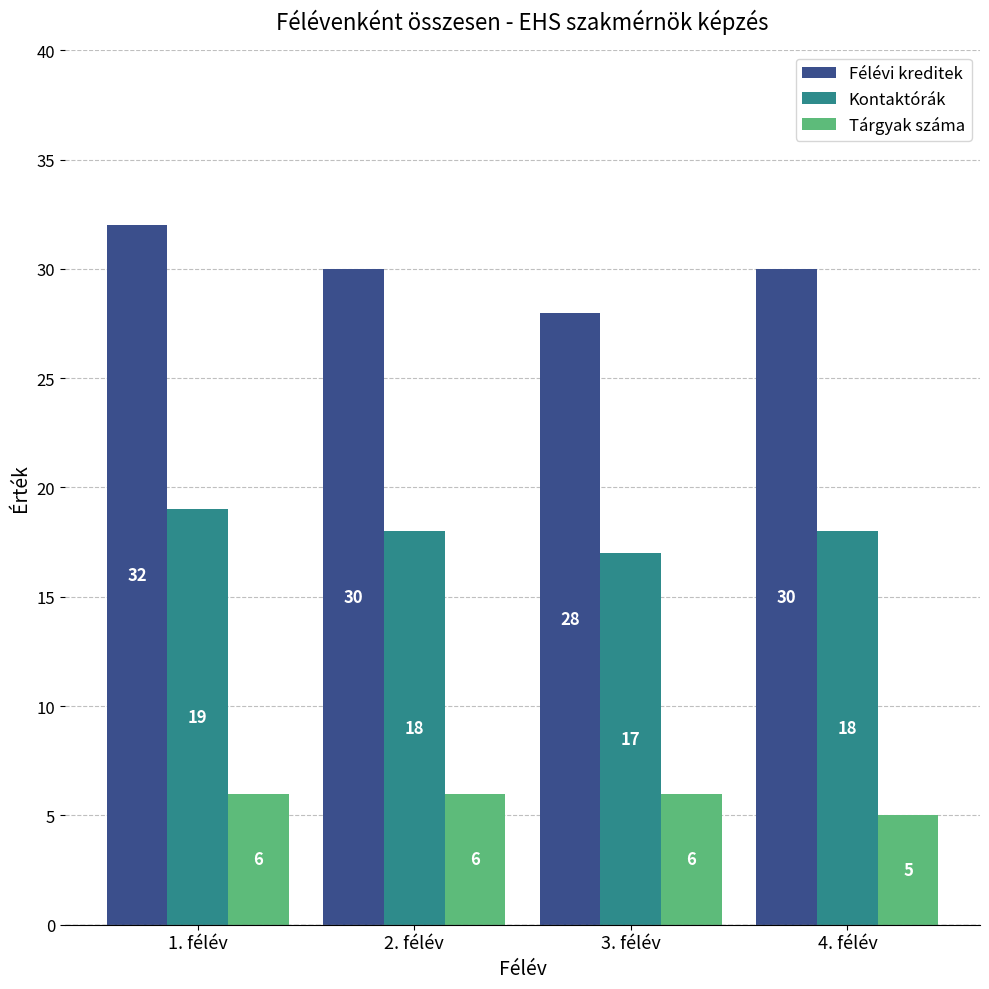

Count the Félévi kreditek values in the range 30 to 32.

3